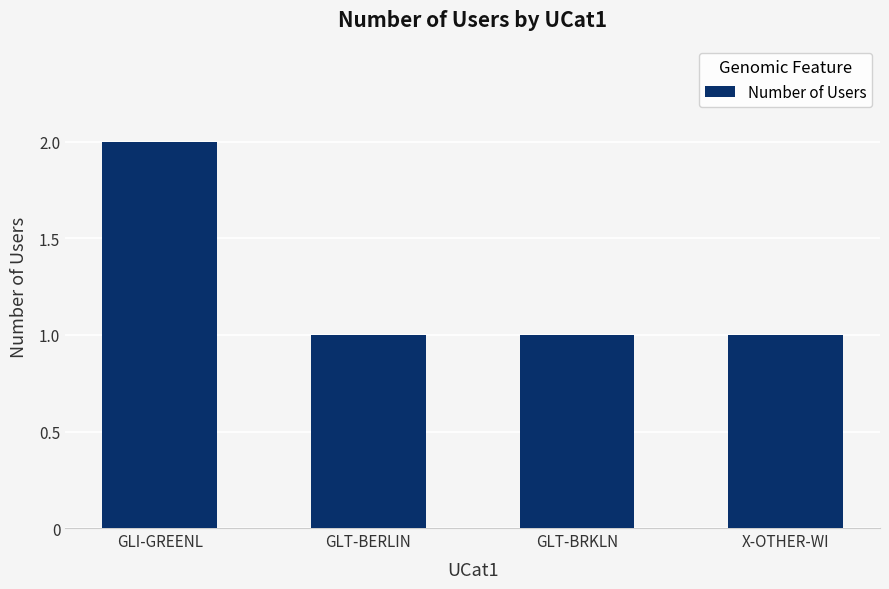

What is the label of the 1st bar from the left?

GLI-GREENL